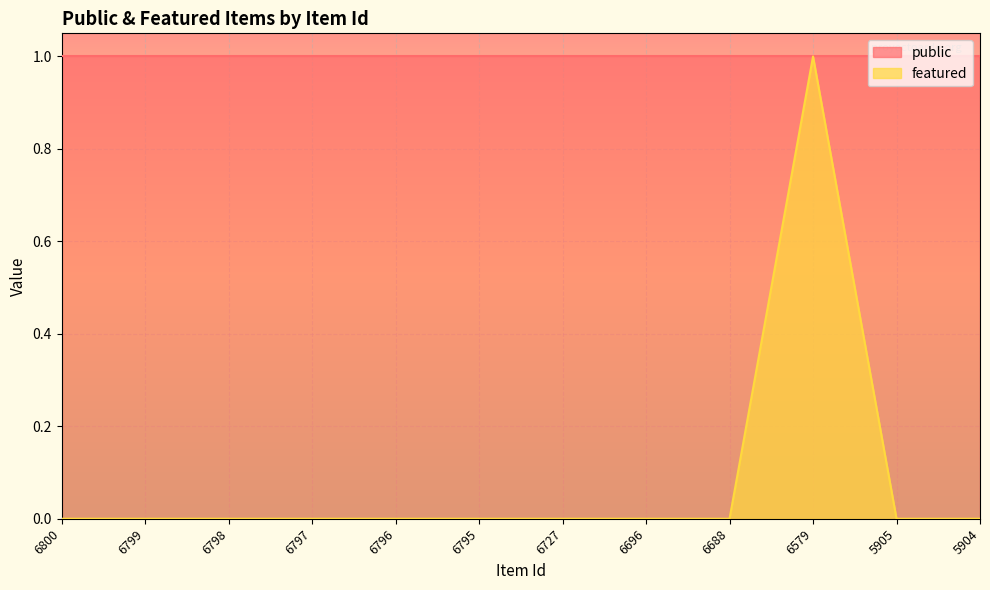

Reading left to right, extract all data points from this chart.

0	0	0	0	0	0	0	0	0	1	0	0